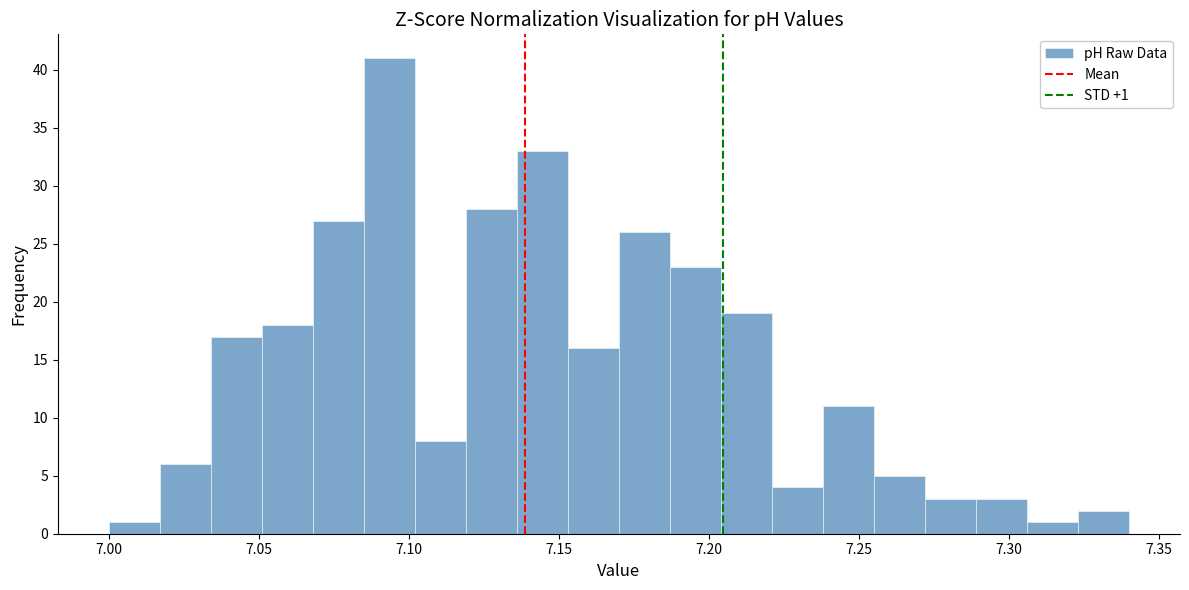

Around what value on the x-axis is the tallest bar? Give the approximate position of its centre, as read against the axis.

7.095